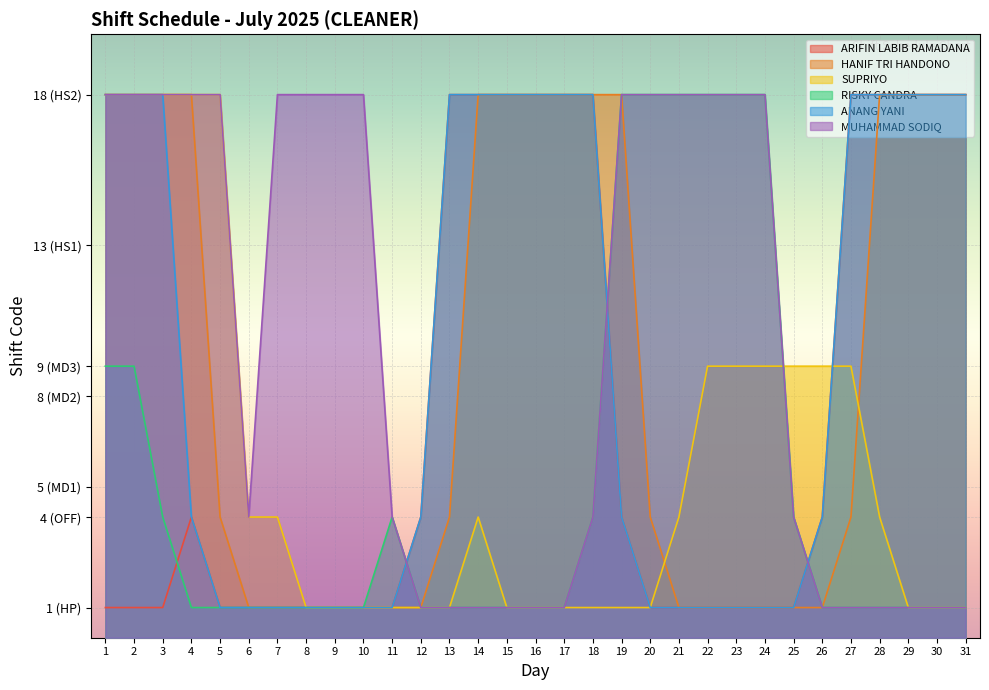

Between 11 and 20, which series saw the biggest shift?

RISKY CANDRA